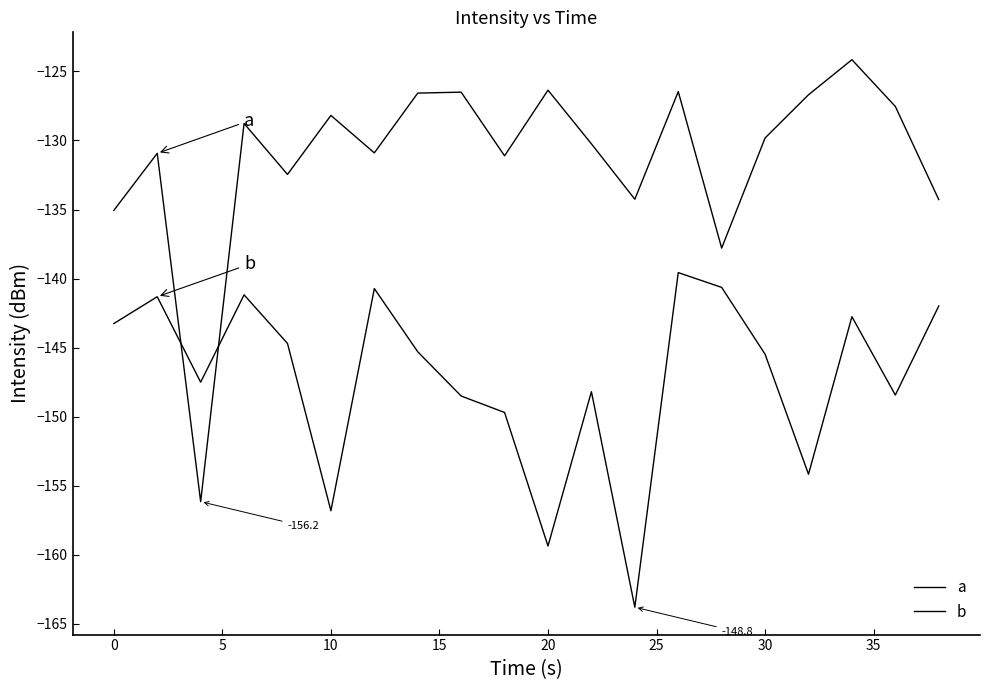

What is the smallest value displayed?

-163.8